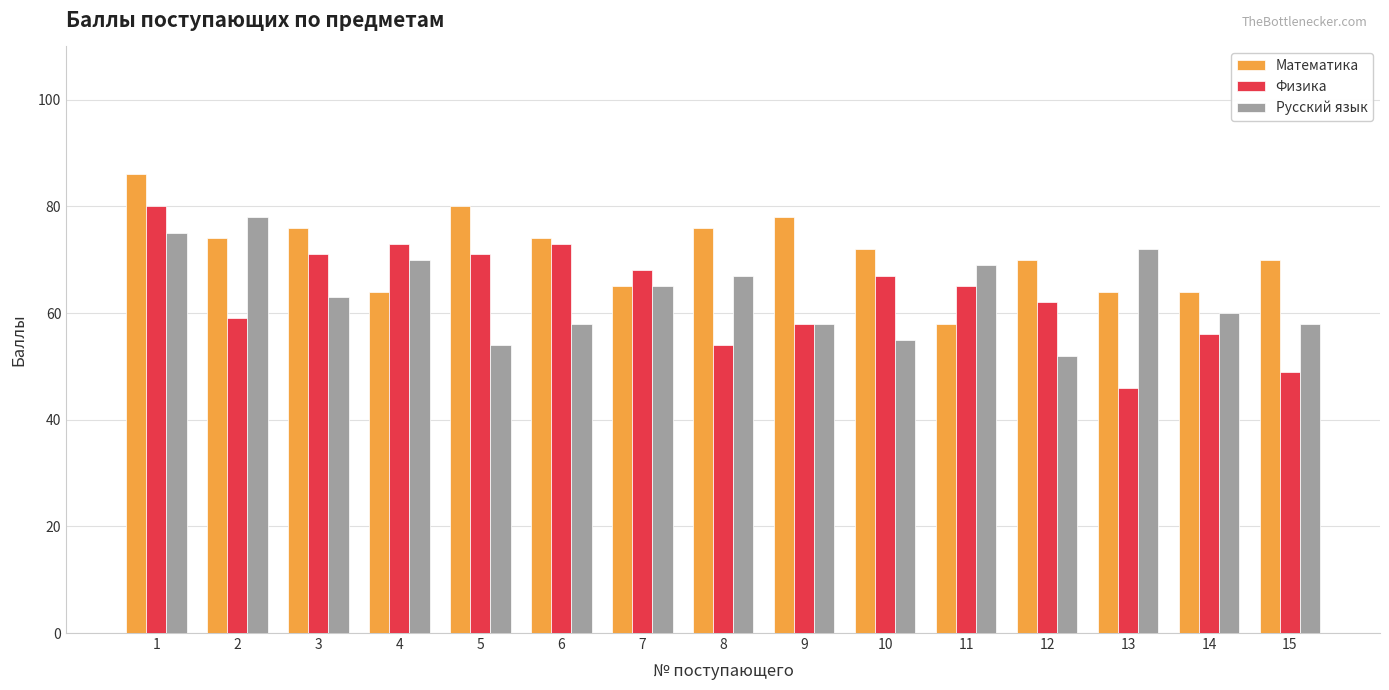

What is the average value of the Математика series?

71